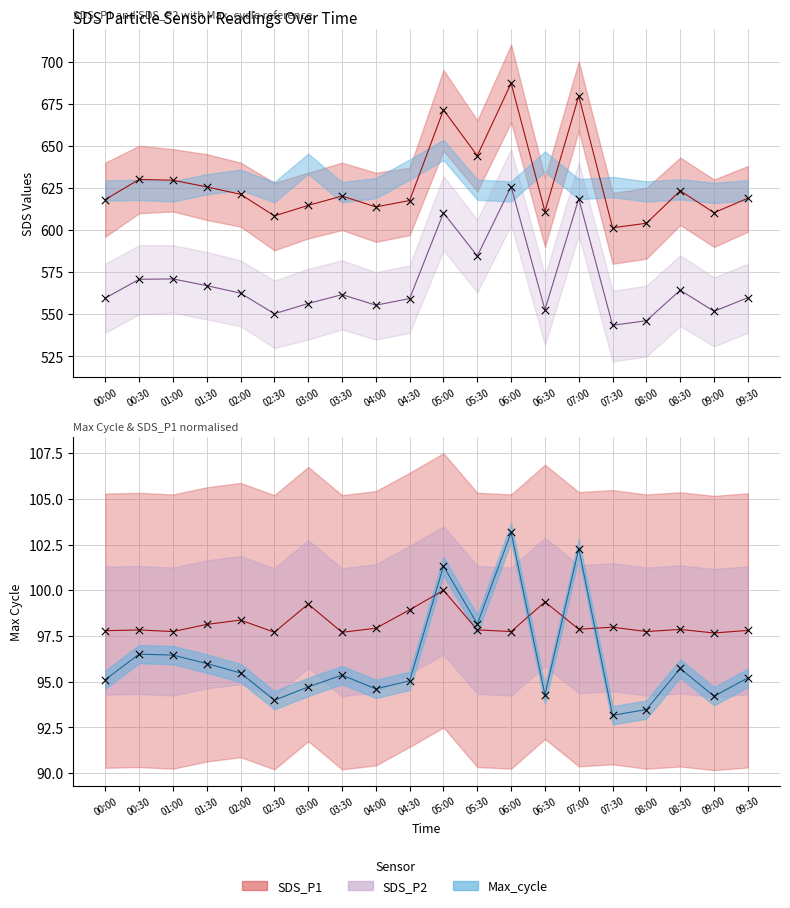

Is the value of Max_cycle at 02:00 greater than the value of SDS_P1 at 01:00?

No